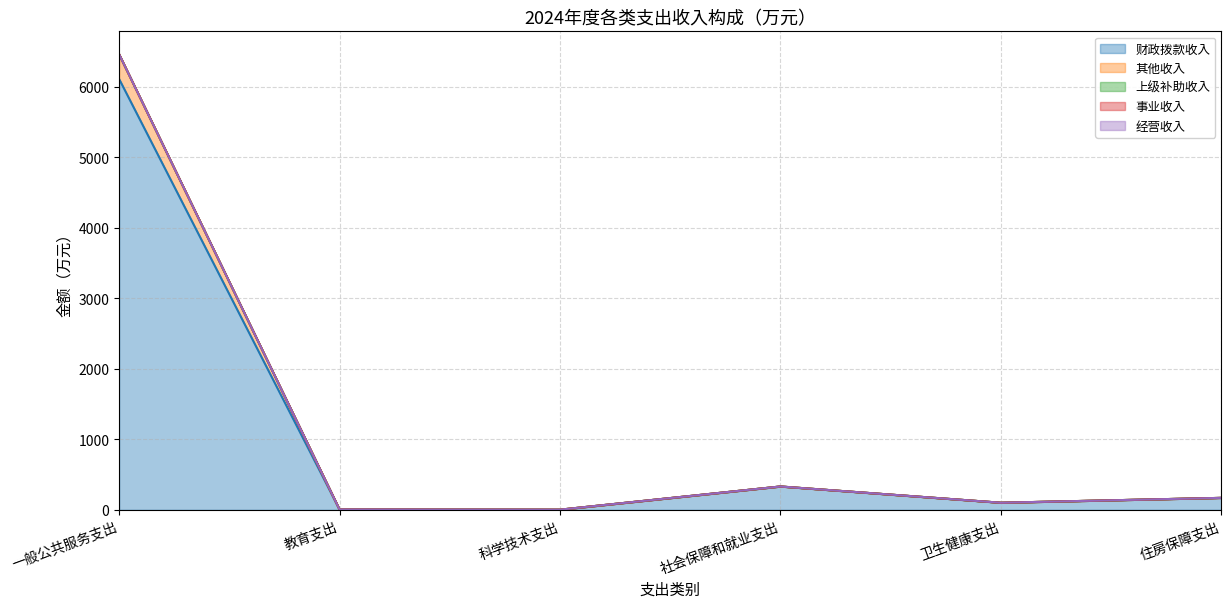

Reading left to right, transcribe all the data shown in this chart.

财政拨款收入: 一般公共服务支出=6108.6	教育支出=5.2	科学技术支出=2.4	社会保障和就业支出=331.3	卫生健康支出=100.8	住房保障支出=169.9
其他收入: 一般公共服务支出=350.8	教育支出=0.0	科学技术支出=0.0	社会保障和就业支出=0.0	卫生健康支出=0.0	住房保障支出=0.0
上级补助收入: 一般公共服务支出=0.0	教育支出=0.0	科学技术支出=0.0	社会保障和就业支出=0.0	卫生健康支出=0.0	住房保障支出=0.0
事业收入: 一般公共服务支出=0.0	教育支出=0.0	科学技术支出=0.0	社会保障和就业支出=0.0	卫生健康支出=0.0	住房保障支出=0.0
经营收入: 一般公共服务支出=0.0	教育支出=0.0	科学技术支出=0.0	社会保障和就业支出=0.0	卫生健康支出=0.0	住房保障支出=0.0